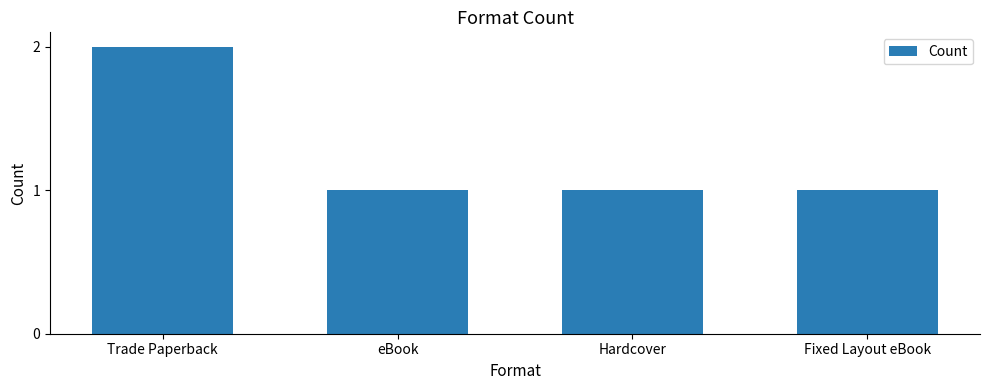

The value at Trade Paperback is 2. True or false?

True